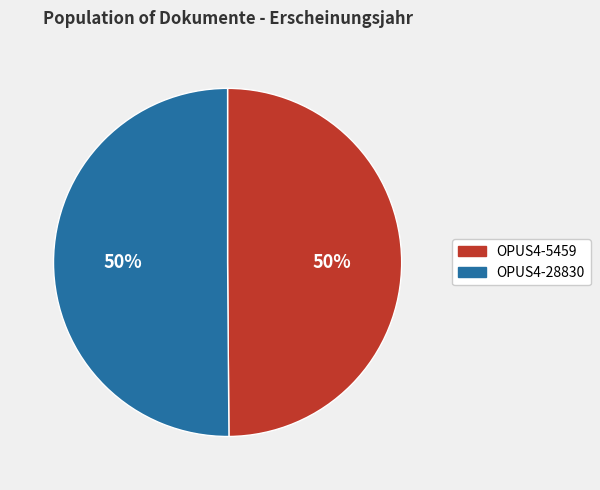

Approximately how many times larger is the value at OPUS4-5459 compared to OPUS4-28830?

1.0